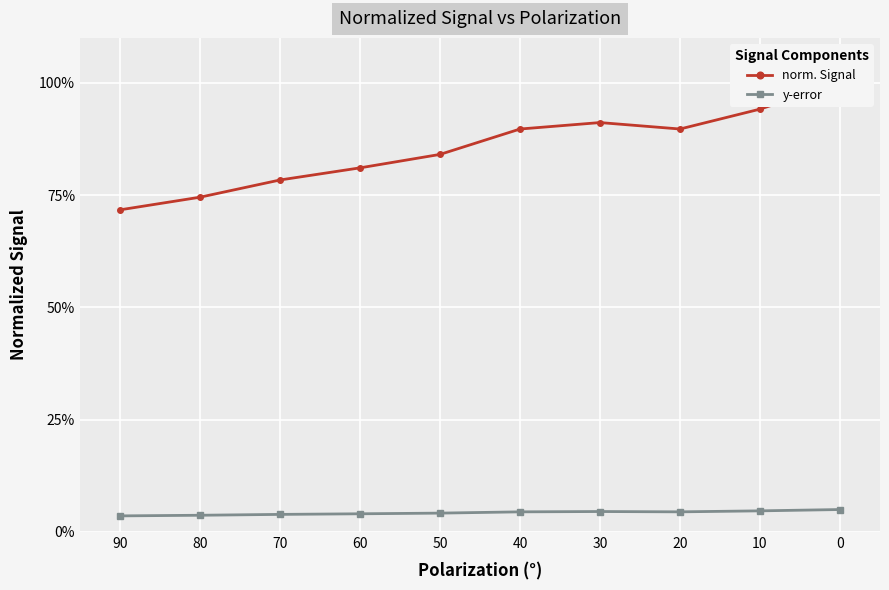

The value of norm. Signal at 90 is 1.3. True or false?

False